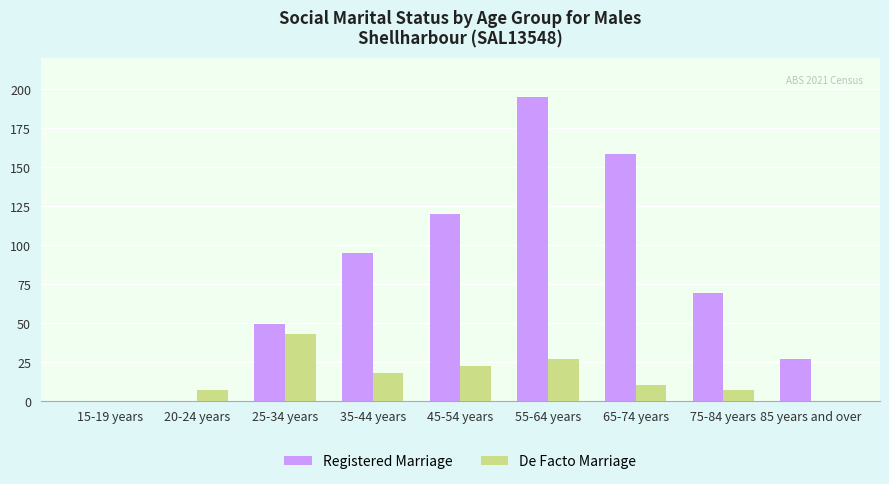

Where does the Registered Marriage series first go above 69?

35-44 years